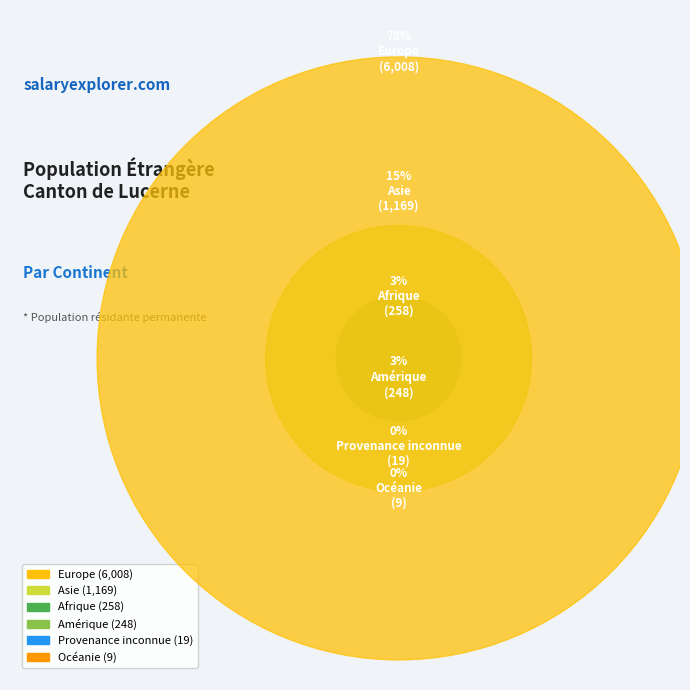

Combined, what portion of the pie is Provenance inconnue and Afrique?

3.6%